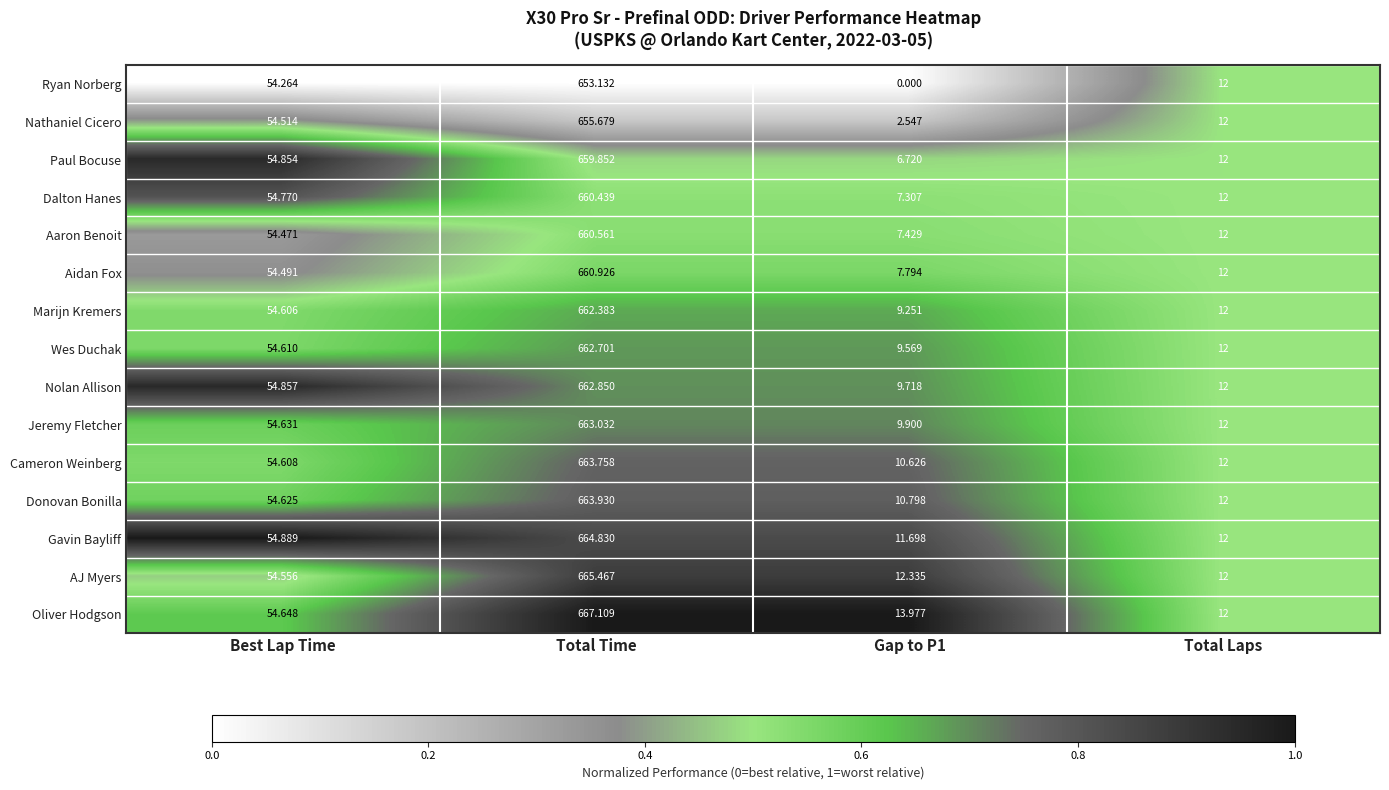

Which category has the highest value across all series?

Total Time